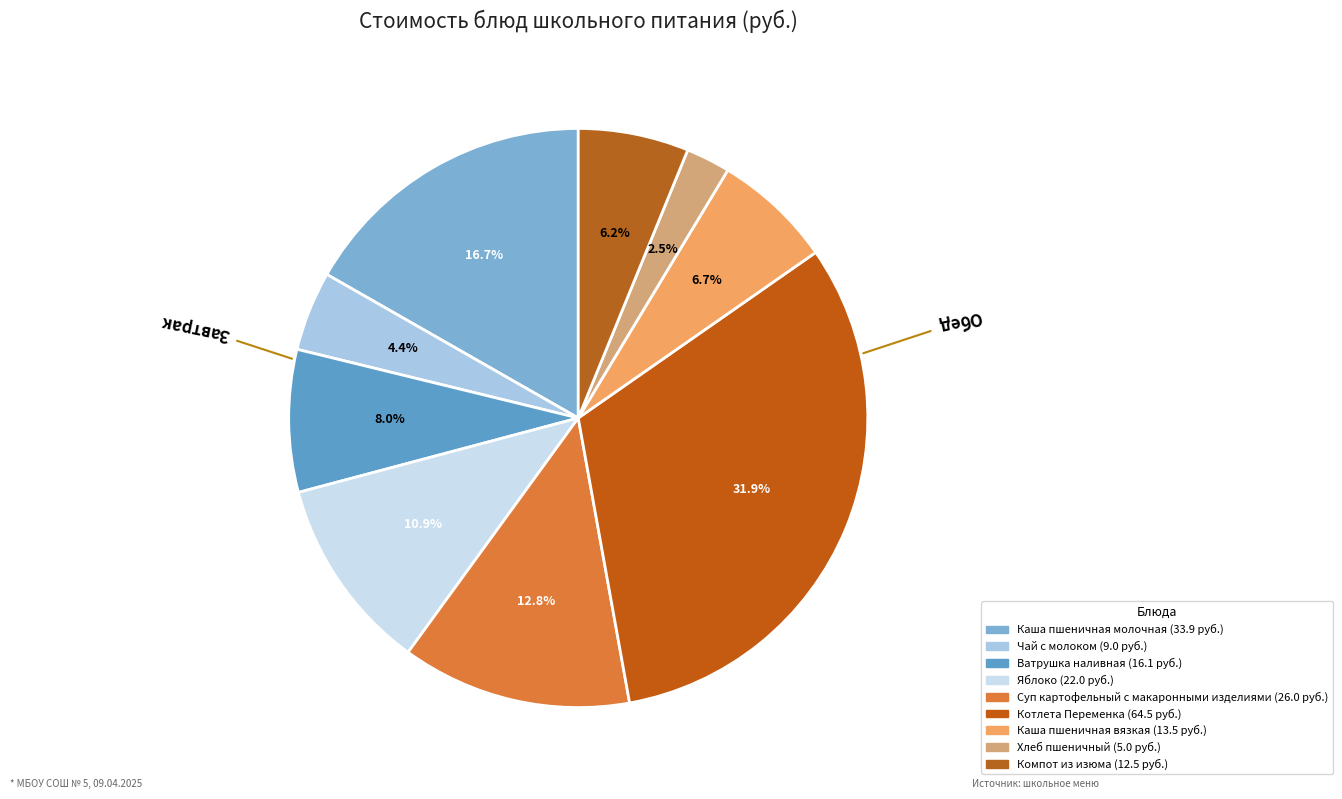

How much of the chart is everything except Чай с молоком?

95.6%